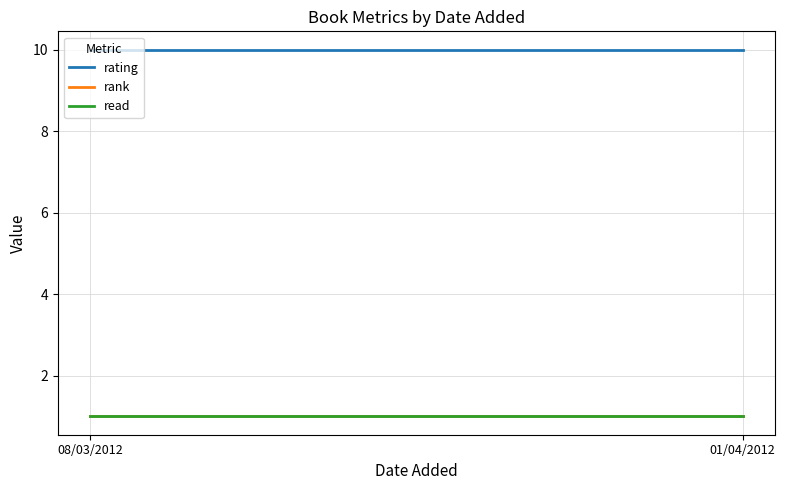

What is the maximum value for rating?

10